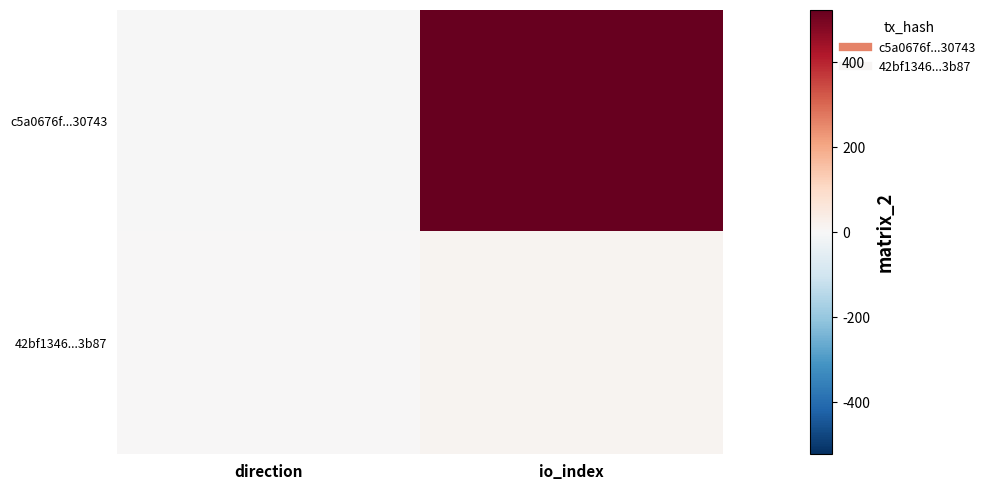

At which category is the sum across all series the highest?

io_index